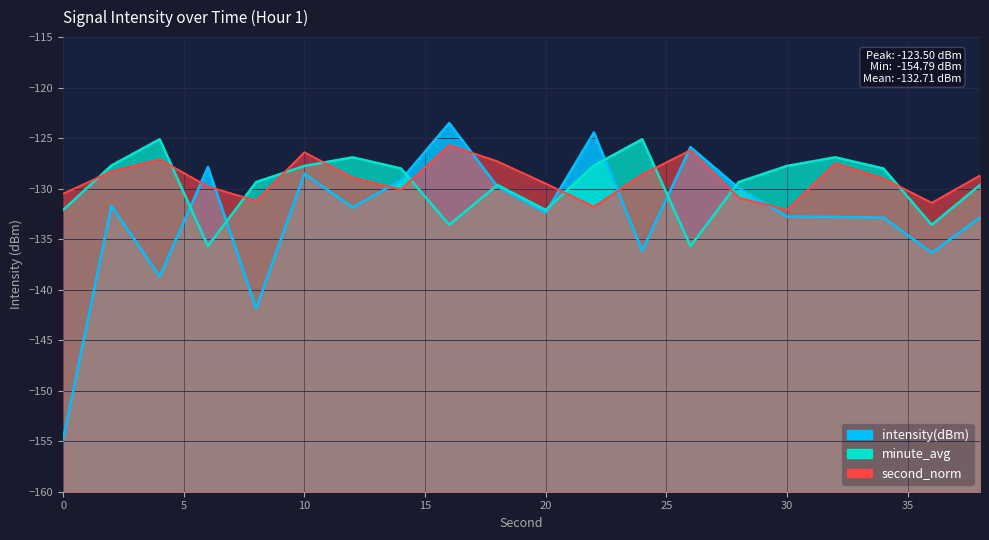

Reading right to left, list all the values displayed in this chart.

-132.8	-136.3	-132.9	-132.8	-132.8	-129.9	-125.9	-136.2	-124.4	-132.4	-129.8	-123.5	-129.2	-131.9	-128.5	-141.8	-127.9	-138.7	-131.7	-154.8